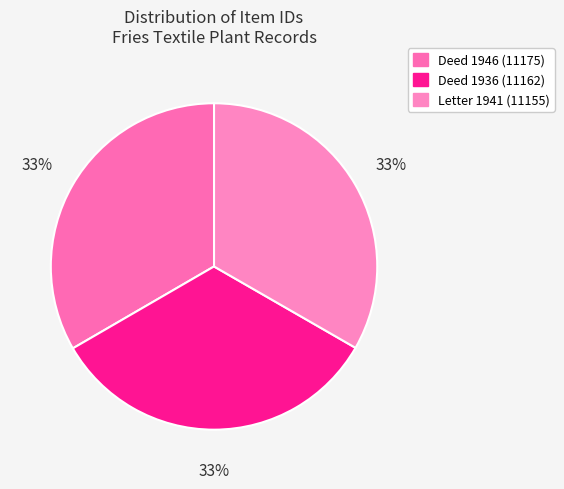

Does any single category account for the majority?

No